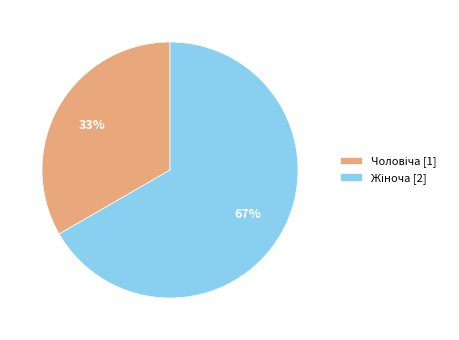

To the nearest percent, what is the average slice percentage?

50%